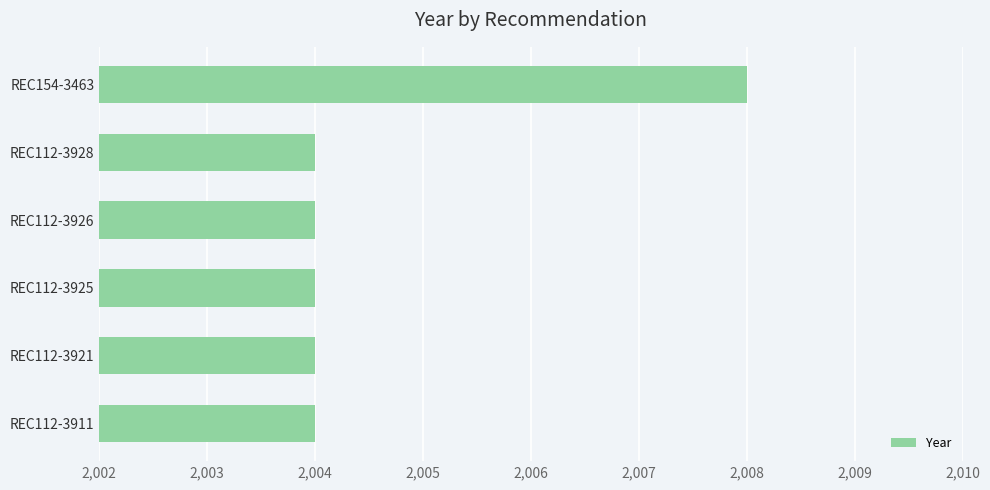

What is the minimum value shown in the chart?

2004